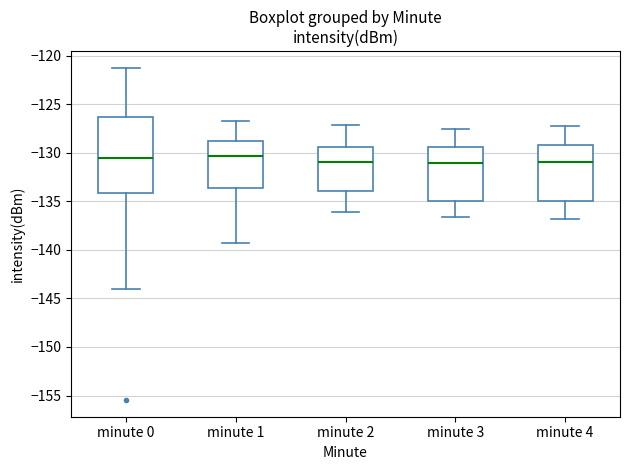

Reading left to right, transcribe this box plot: for each box, give where its median line is, the range the box spans, and where its two whiskers end, as read against the y-axis. The values are not printed on the chart, so give them approximately, as read against the axis.

minute 0: median -130.5, box -134.0 to -126.5, whiskers -144.0 to -121.5
minute 1: median -130.5, box -133.5 to -129.0, whiskers -139.5 to -126.5
minute 2: median -131.0, box -134.0 to -129.5, whiskers -136.0 to -127.0
minute 3: median -131.0, box -135.0 to -129.5, whiskers -136.5 to -127.5
minute 4: median -131.0, box -135.0 to -129.0, whiskers -137.0 to -127.5